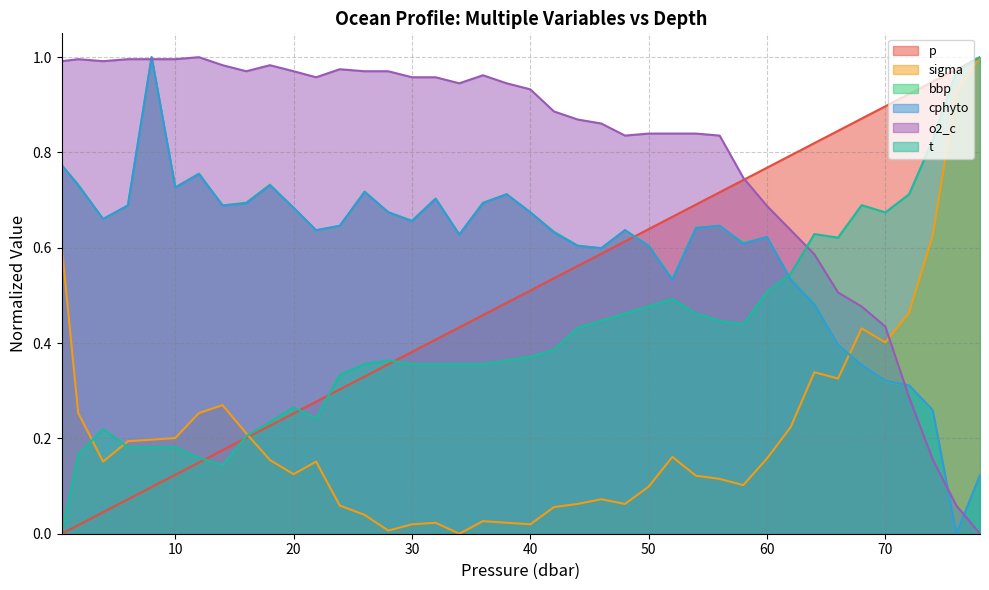

Which series changed the most between 21.9 and 58.0?

p